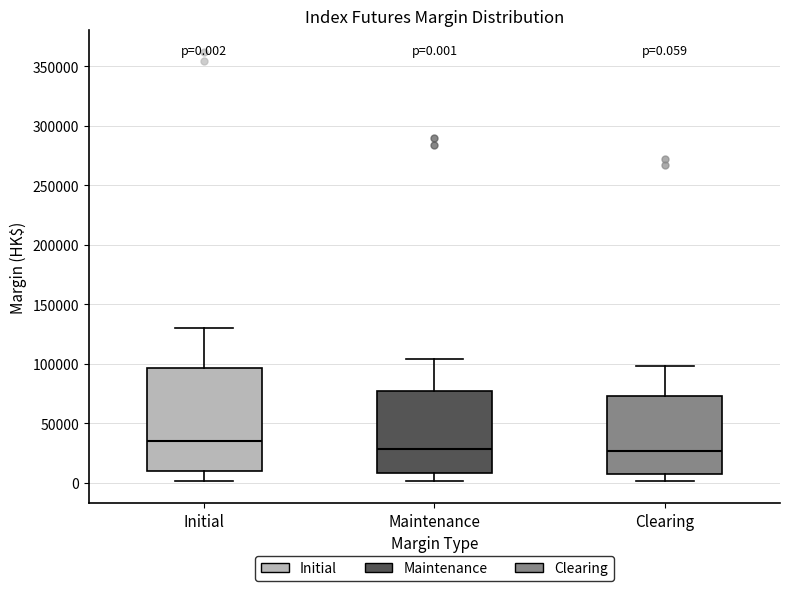

Comparing the boxes themselves (not the whiskers), which one is the tallest?

Initial